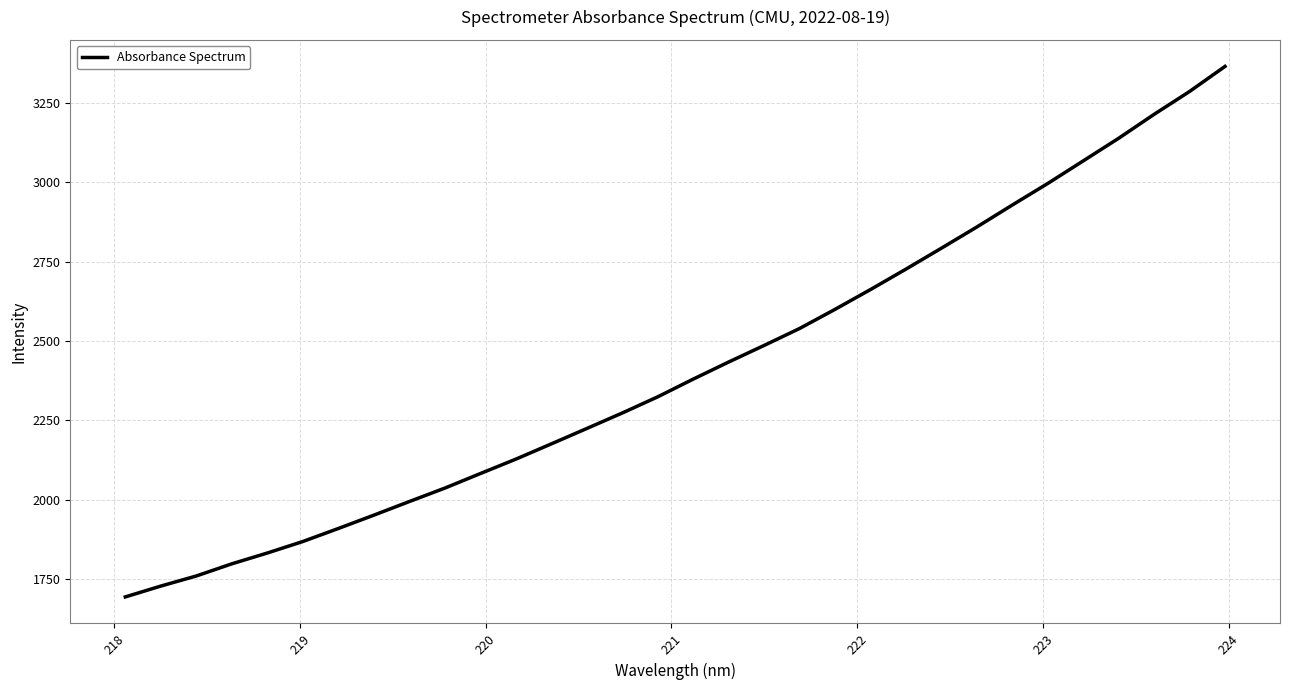

What is the minimum value shown in the chart?

1693.2